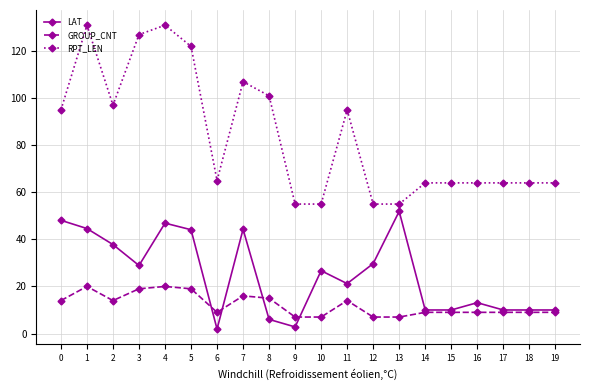

At which category does GROUP_CNT reach its first local valley?

2